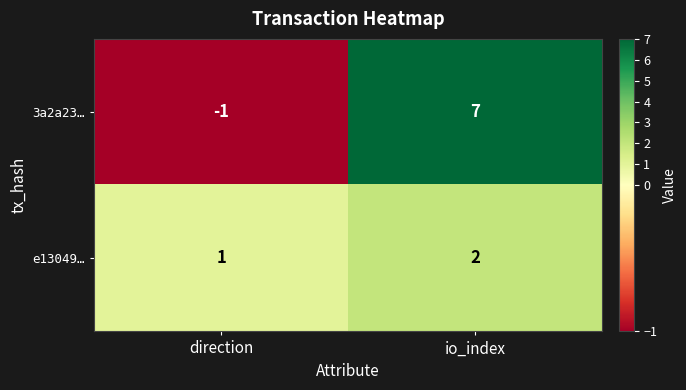

The 3a2a23… series shows -1 at direction. True or false?

True